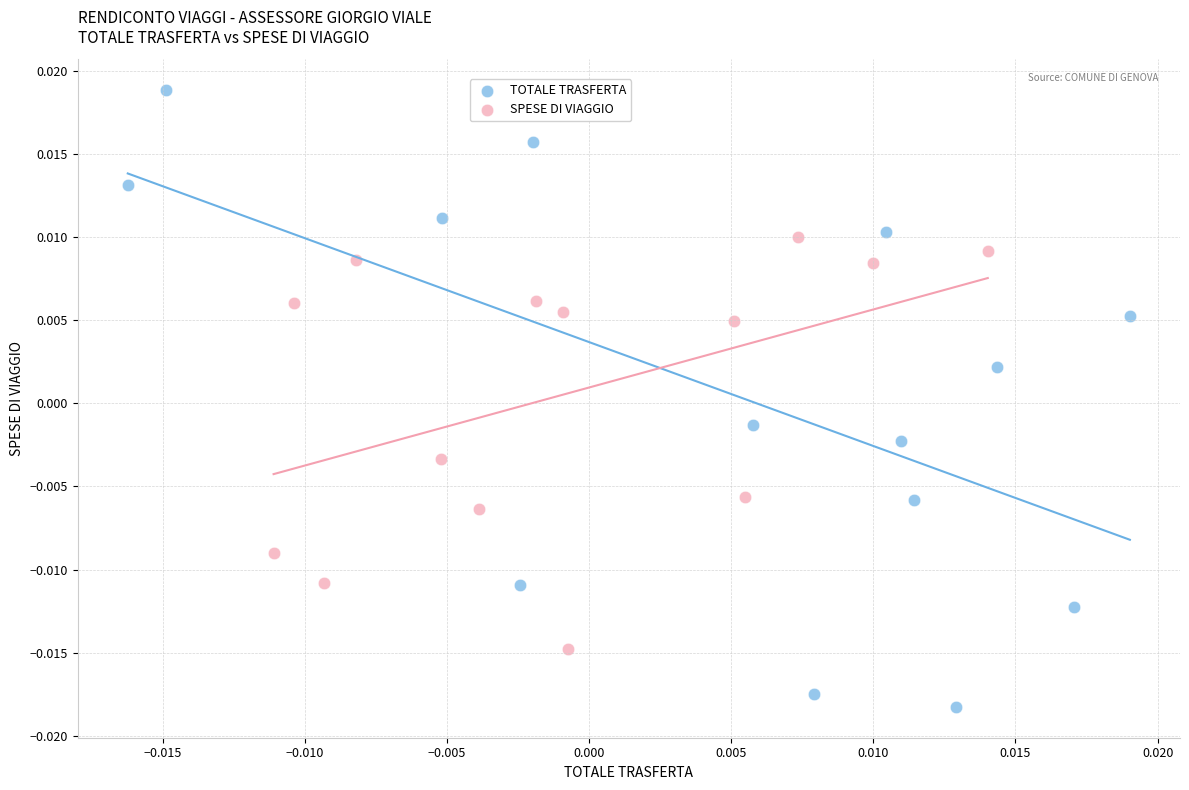

Which series has the largest Y range (max minus min)?

TOTALE TRASFERTA